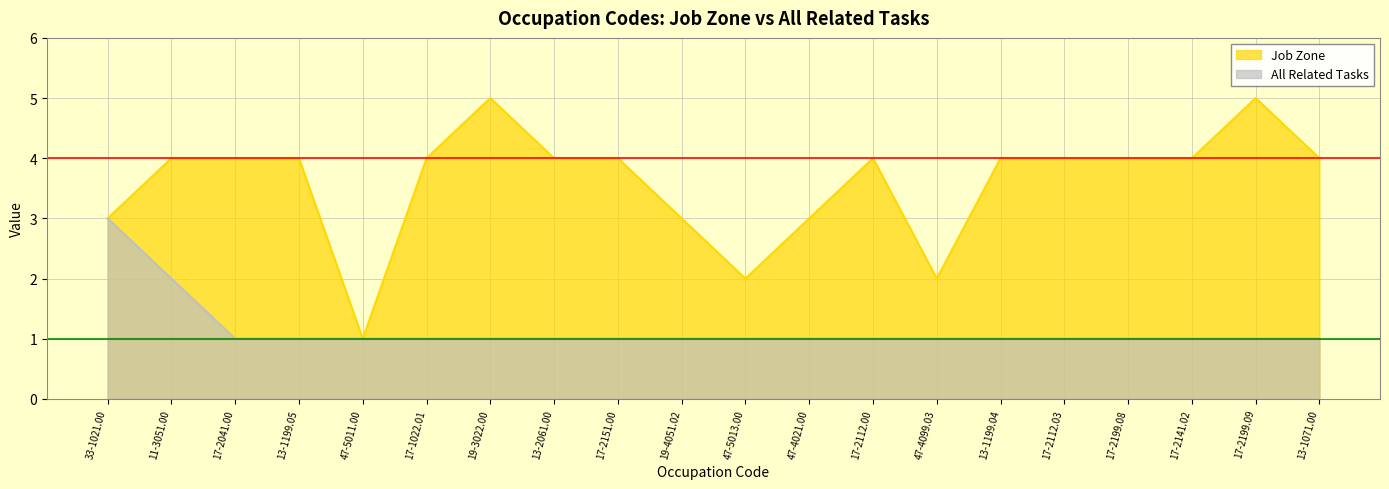

True or false: All Related Tasks and Job Zone cross at least once.

False